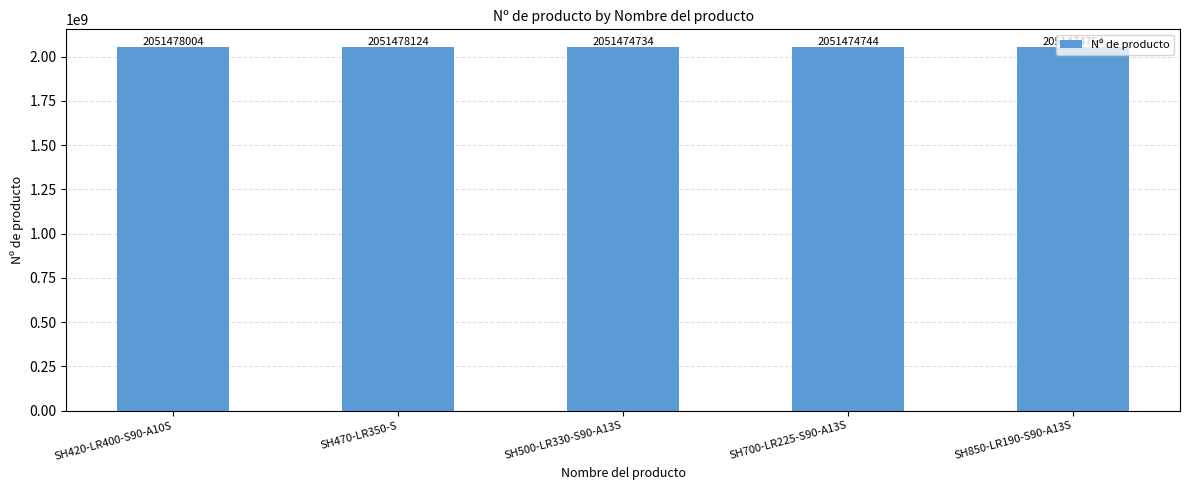

What is the value of the 4th bar from the left?

2051474744